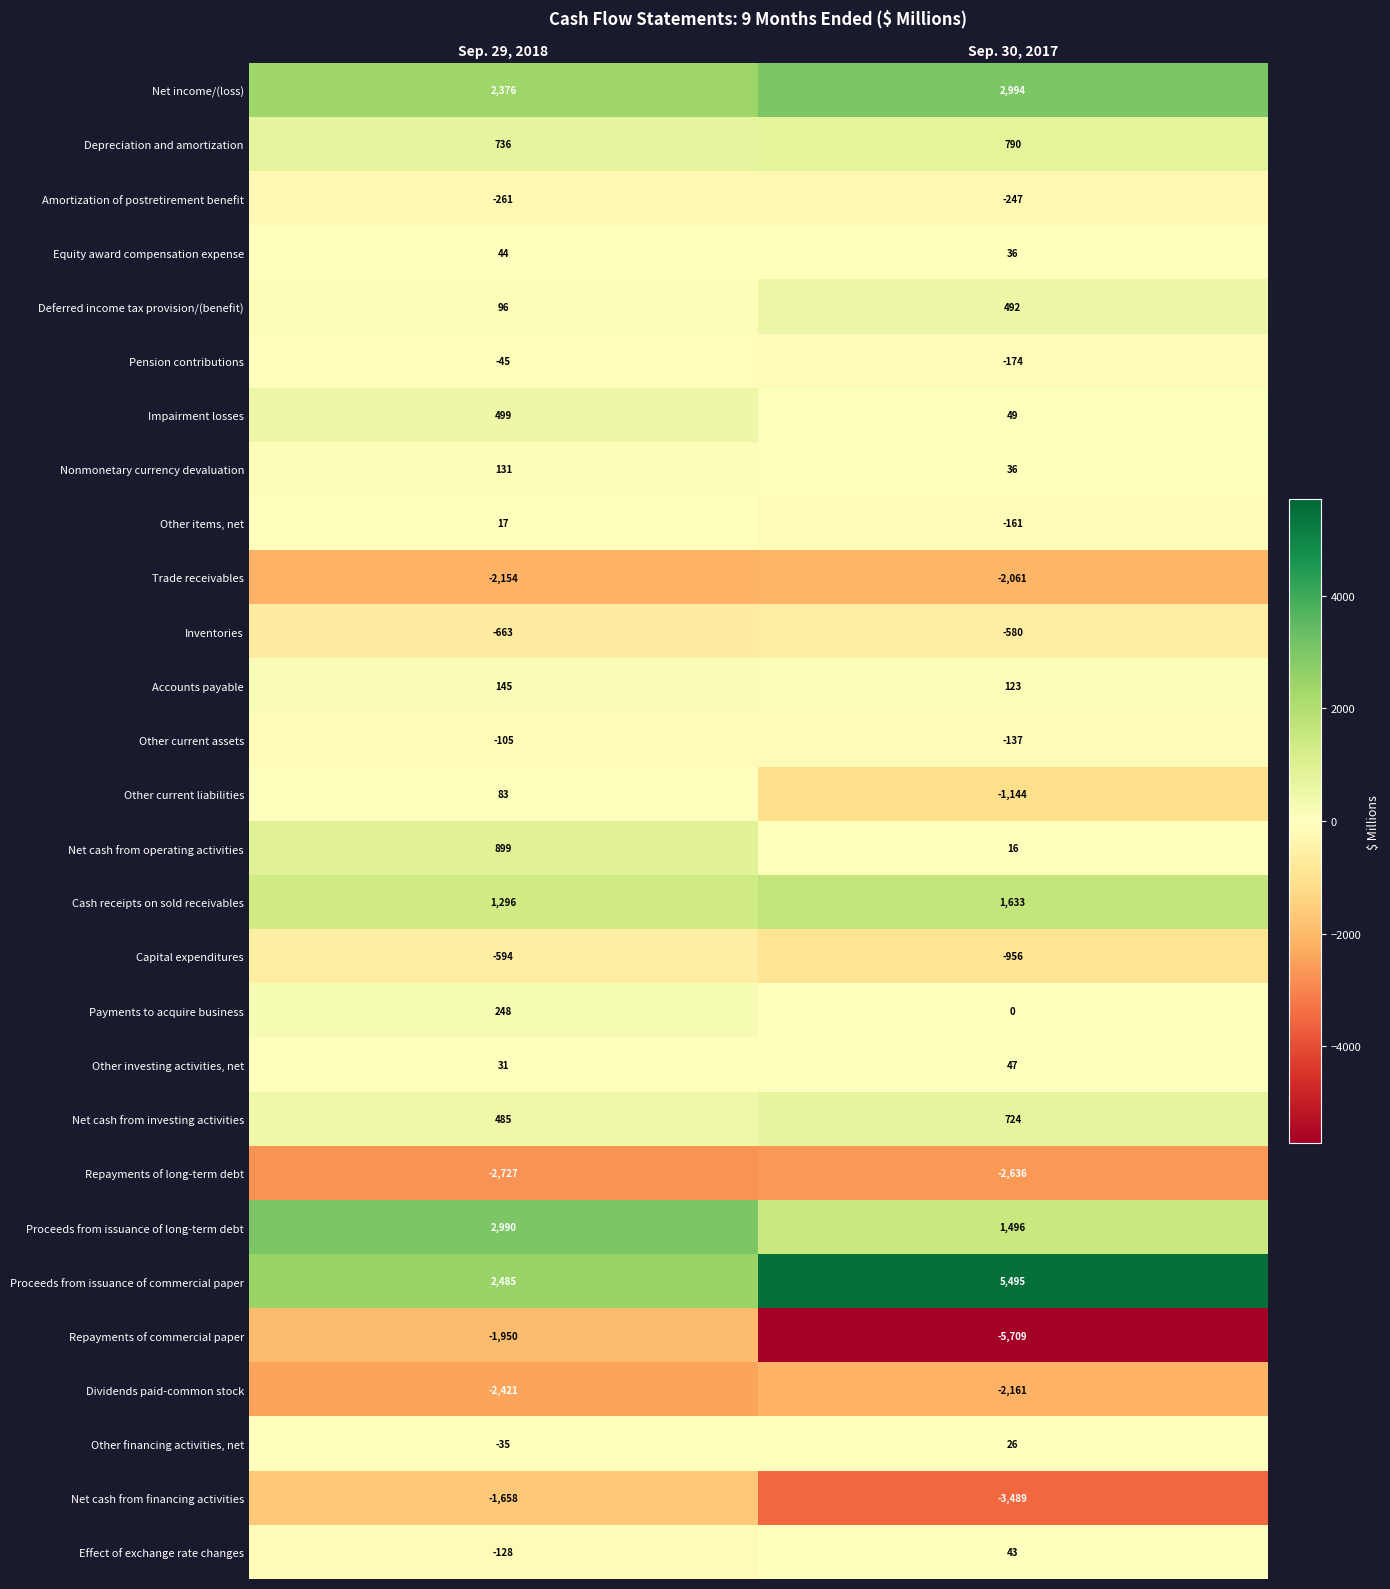

How many series are shown in this chart?

28